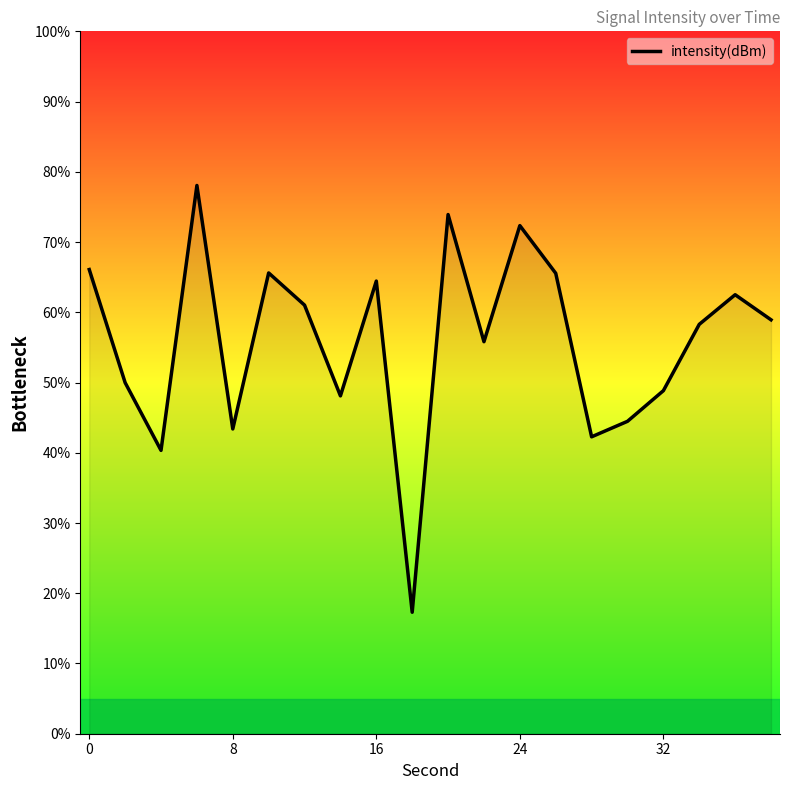

What is the greatest value displayed?

78.1